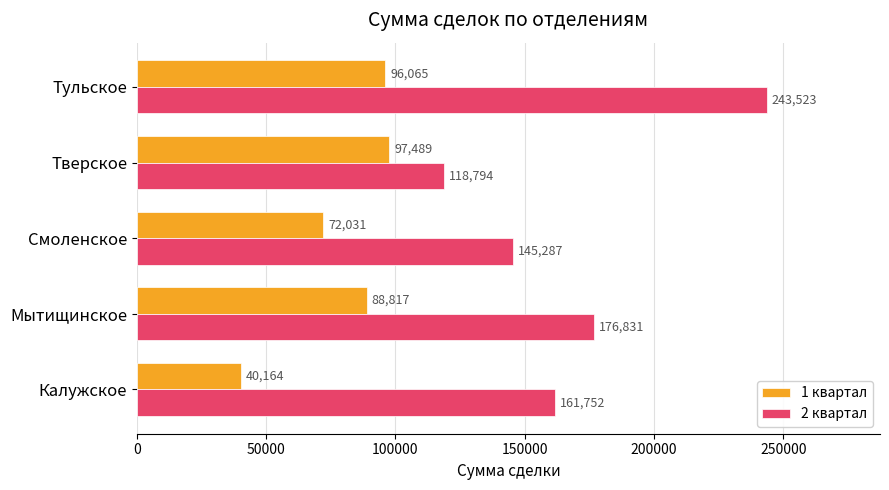

What is the sum of all 1 квартал values?

394566